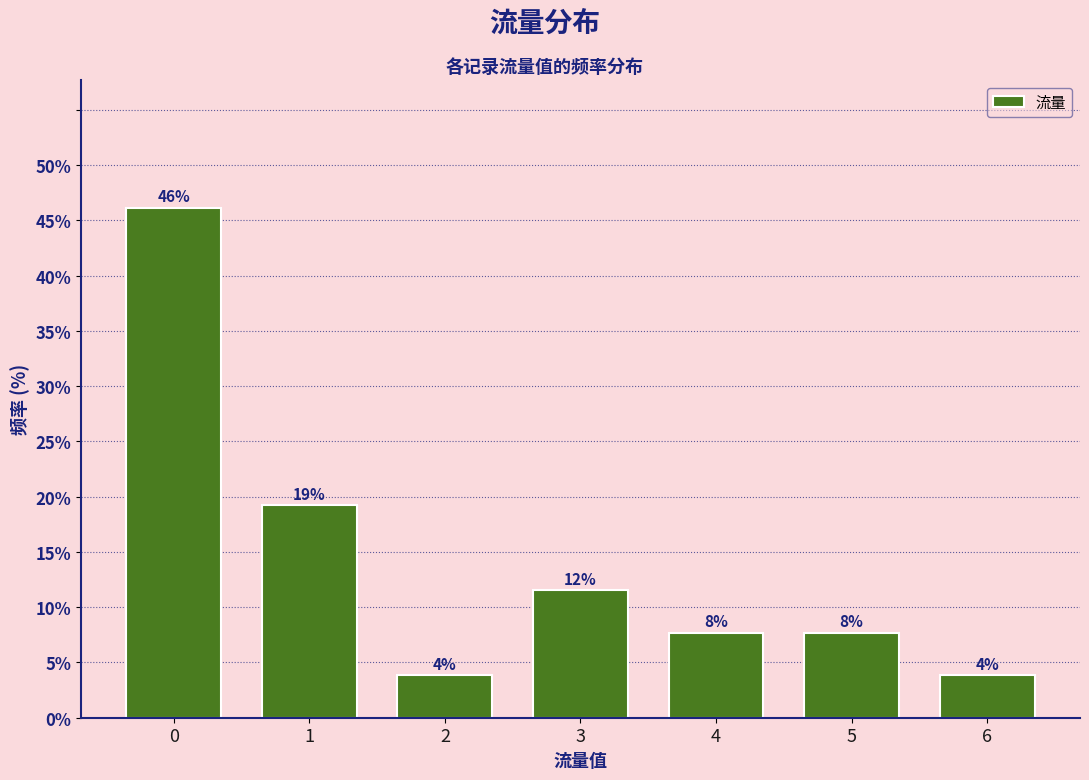

How many bars are there in total?

7